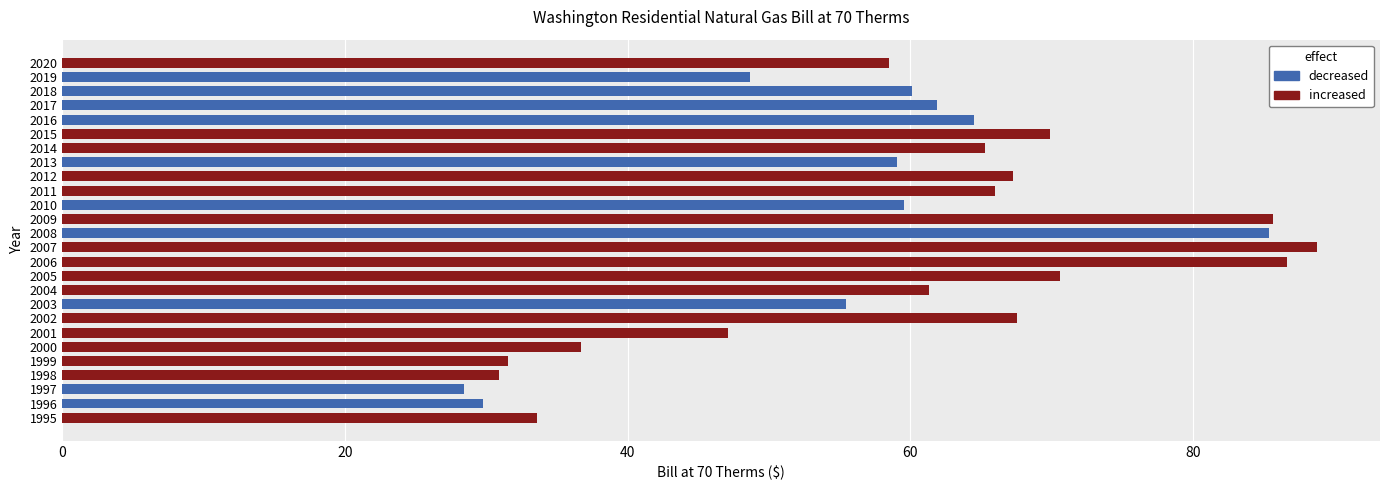

Between 2016 and 2002, which is larger?

2002